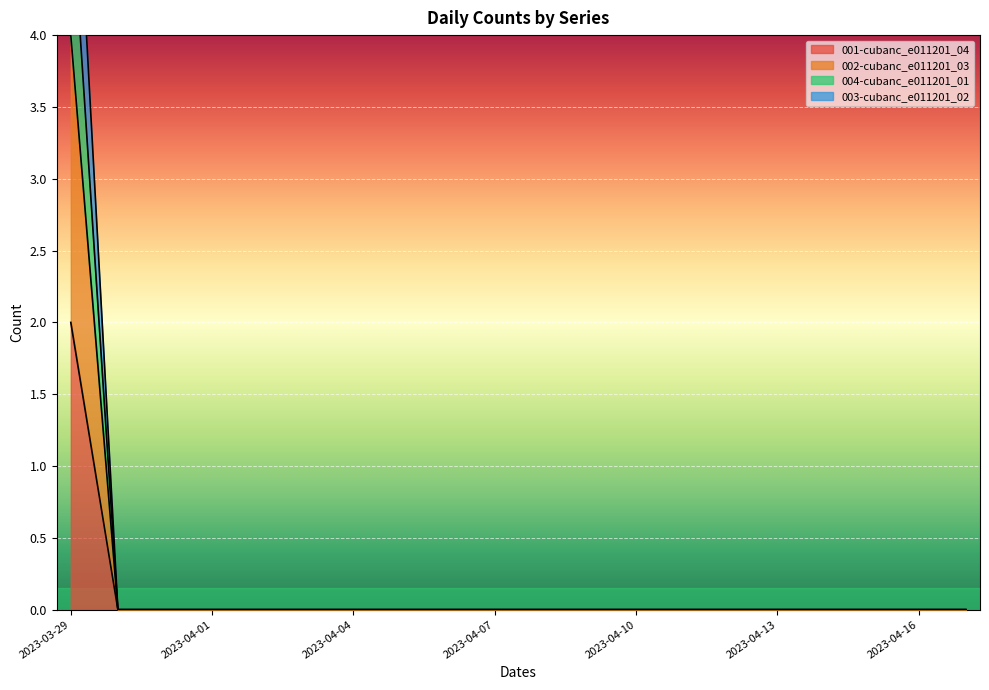

True or false: 003-cubanc_e011201_02 and 004-cubanc_e011201_01 cross at least once.

False